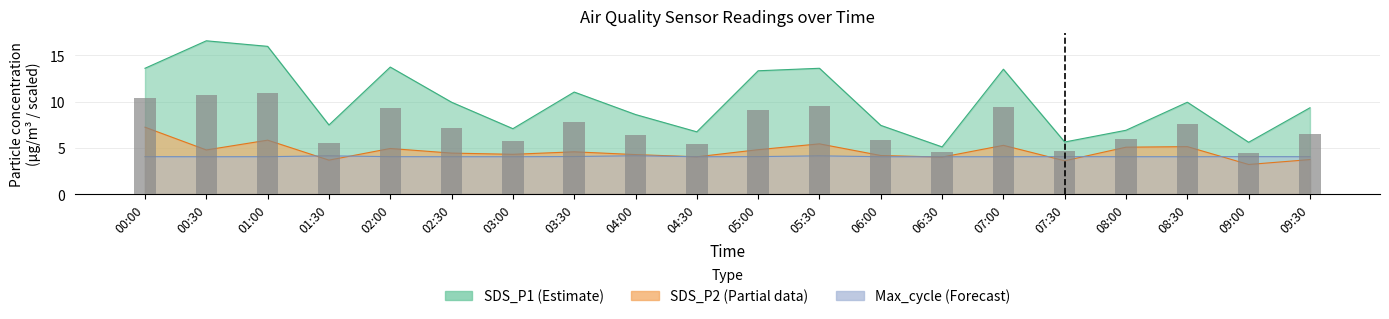

How many bars are there in total?

20